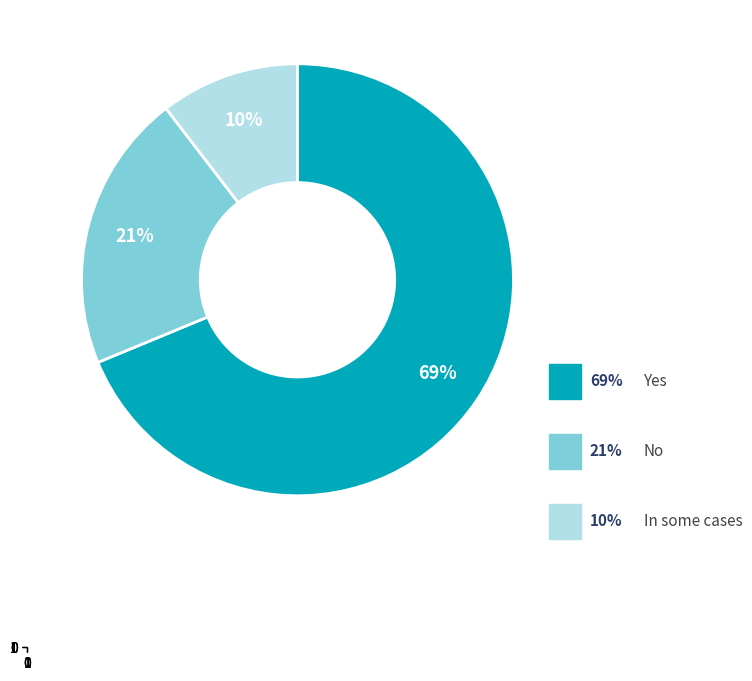

To the nearest percent, what is the average slice percentage?

33%